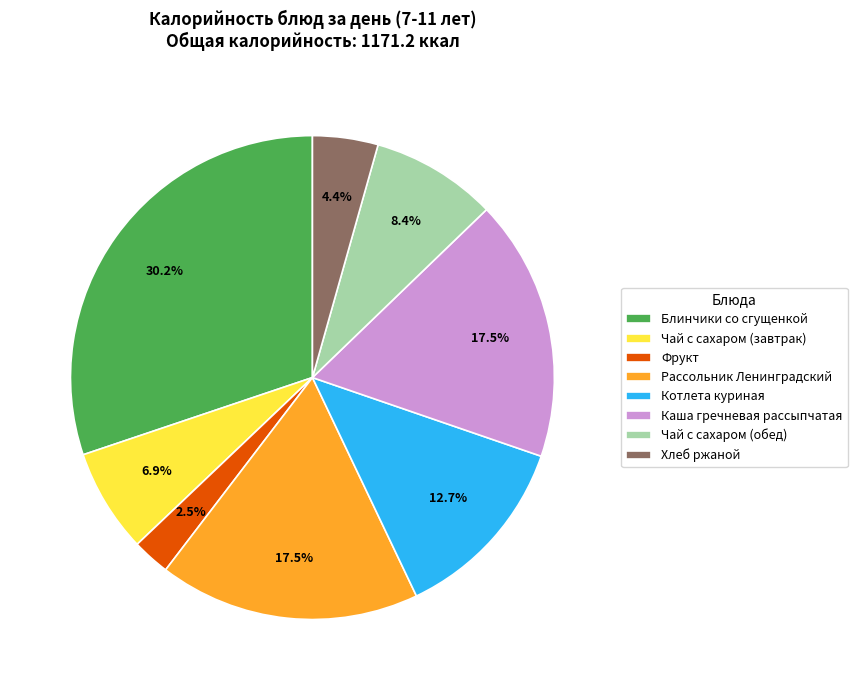

Approximately how many times larger is the value at Каша гречневая рассыпчатая compared to Рассольник Ленинградский?

1.0